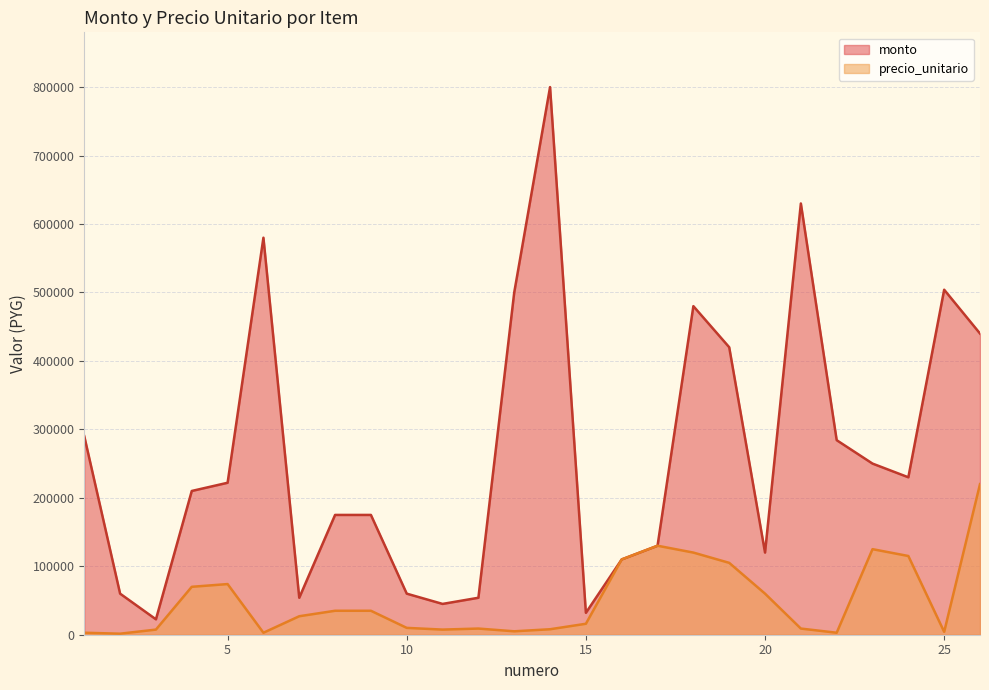

At how many categories does at least one series exceed 712645?

1